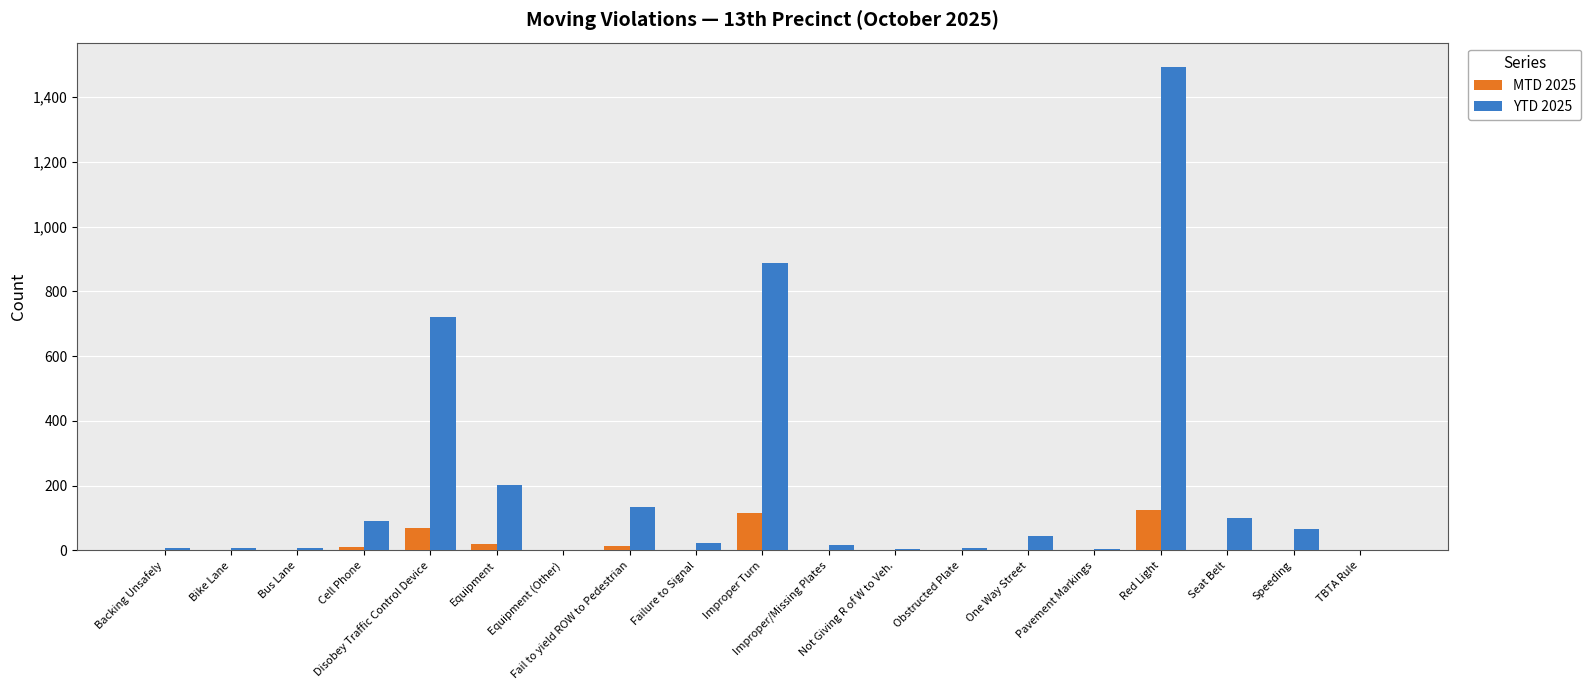

What is the sum of all YTD 2025 values?

3823